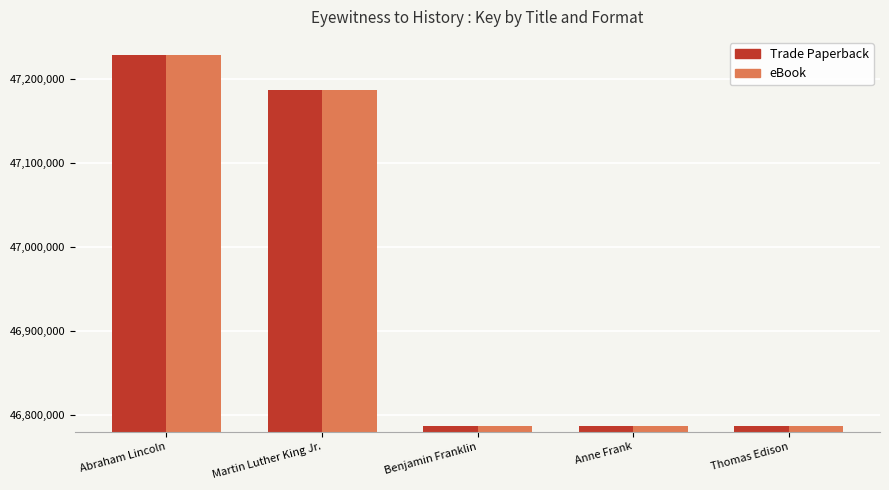

The value of Trade Paperback at Benjamin Franklin is 46787130. True or false?

True